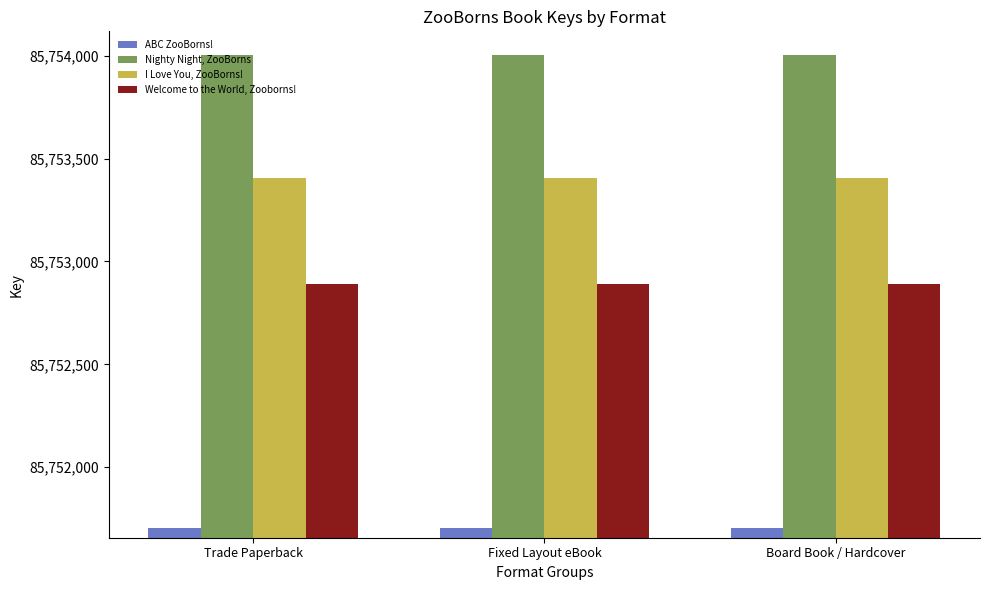

What is the difference between the highest and lowest values at Trade Paperback?

2301